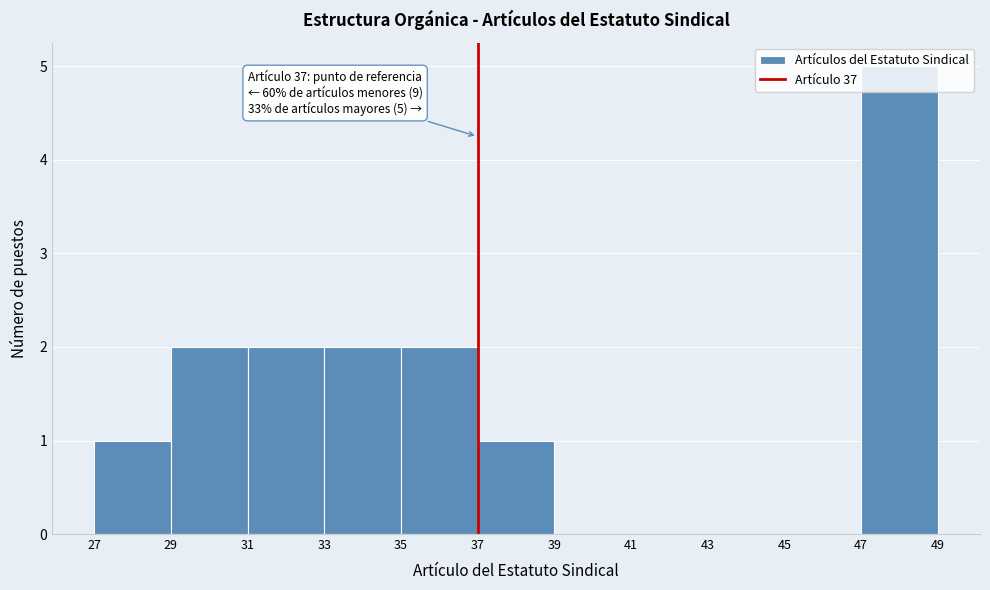

Over which range of the x-axis is the bar tallest?

47 to 49